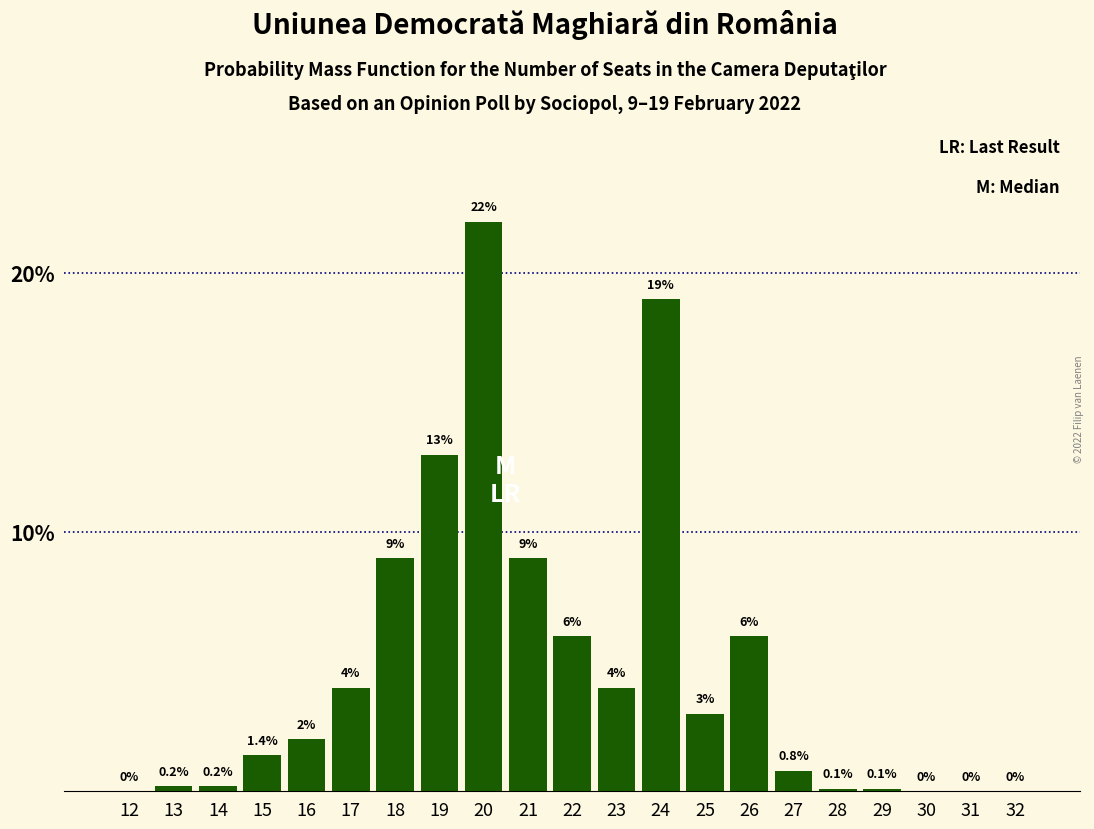

Reading left to right, extract all data points from this chart.

12=0.0	13=0.2	14=0.2	15=1.4	16=2.0	17=4.0	18=9.0	19=13.0	20=22.0	21=9.0	22=6.0	23=4.0	24=19.0	25=3.0	26=6.0	27=0.8	28=0.1	29=0.1	30=0.0	31=0.0	32=0.0